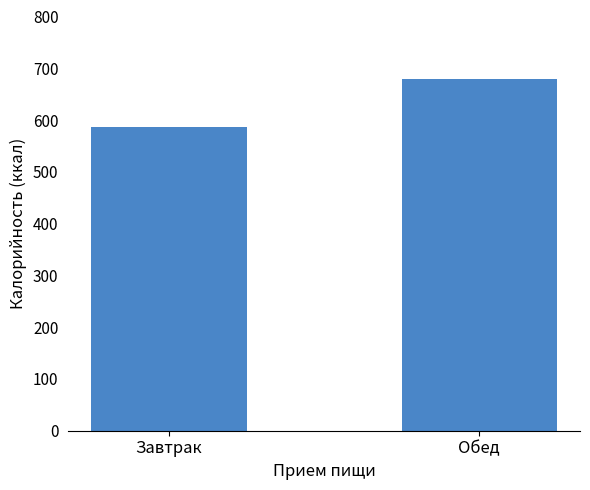

How many series are shown in this chart?

1